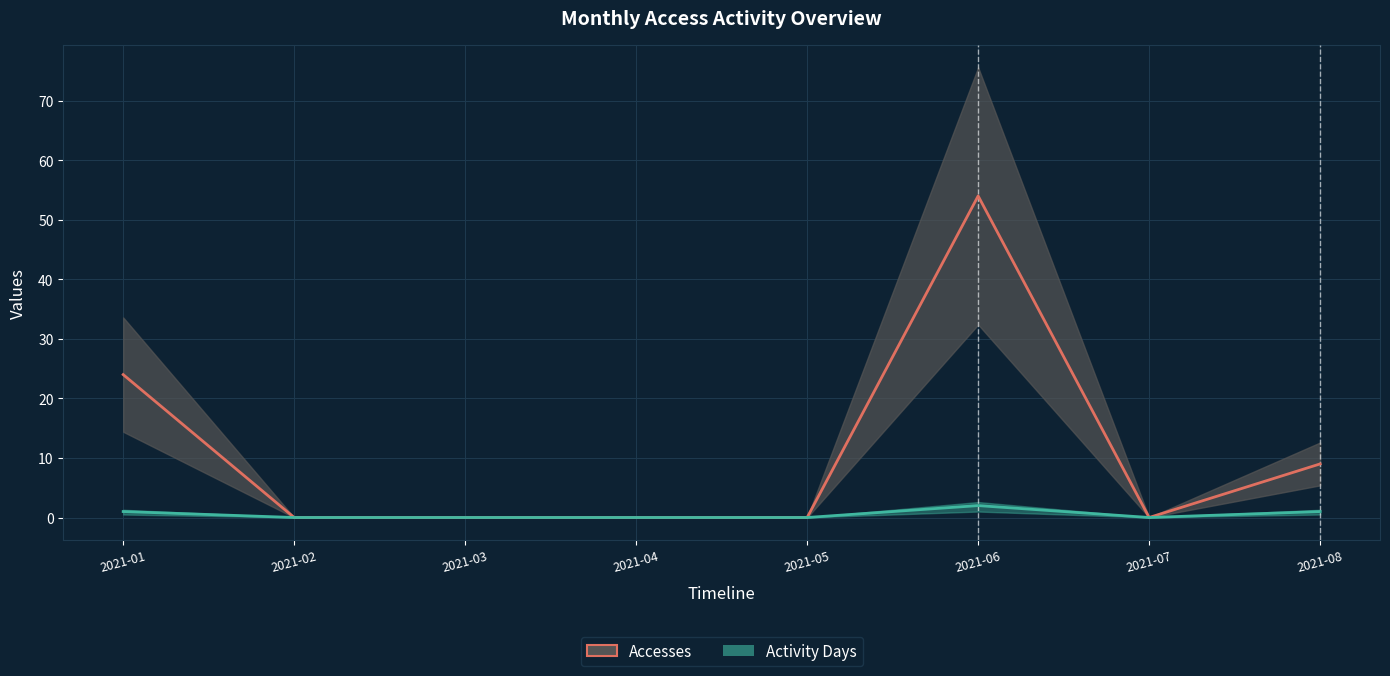

Which series has the largest range (max minus min)?

Accesses